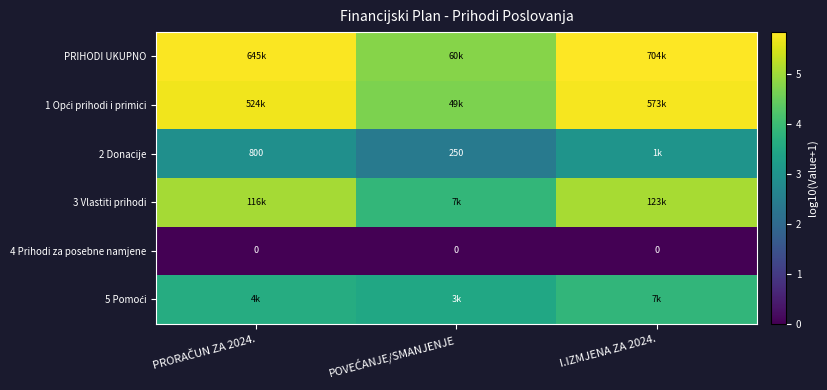

What is the difference between the highest and lowest values at PRORAČUN ZA 2024.?

5.8